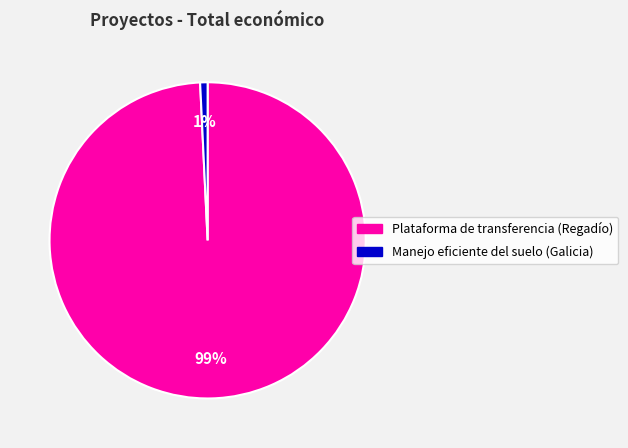

Which slice is the smallest?

Manejo eficiente del suelo (Galicia)